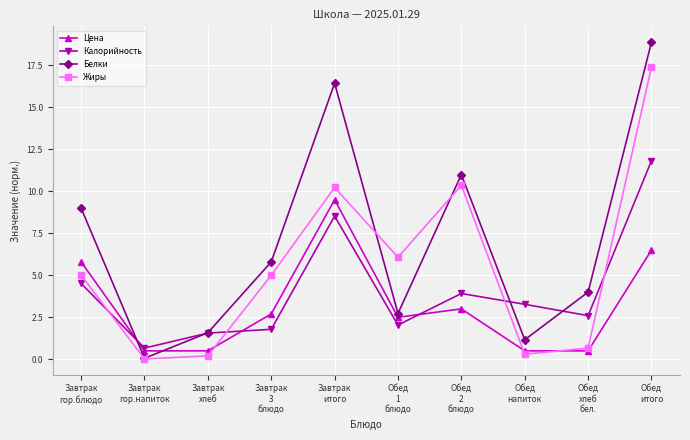

What is the maximum value for Жиры?

17.4